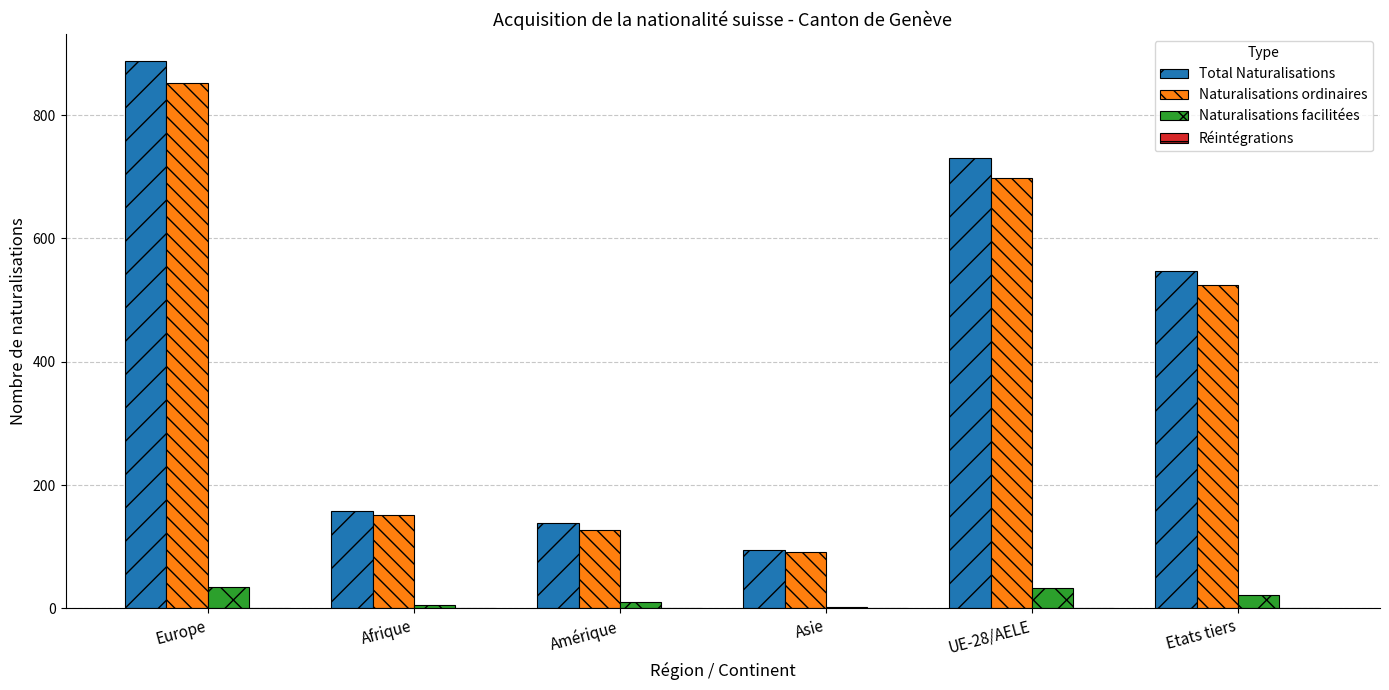

What is the total value across all series at Europe?

1774